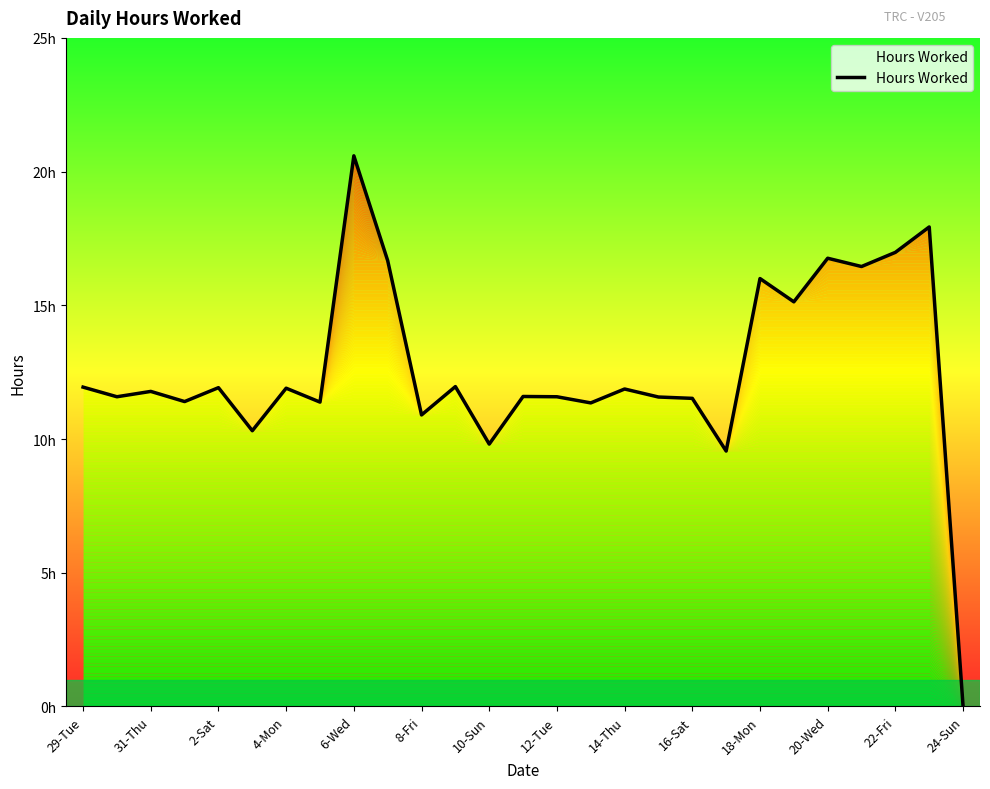

Is this an area chart (filled region under the line)?

Yes